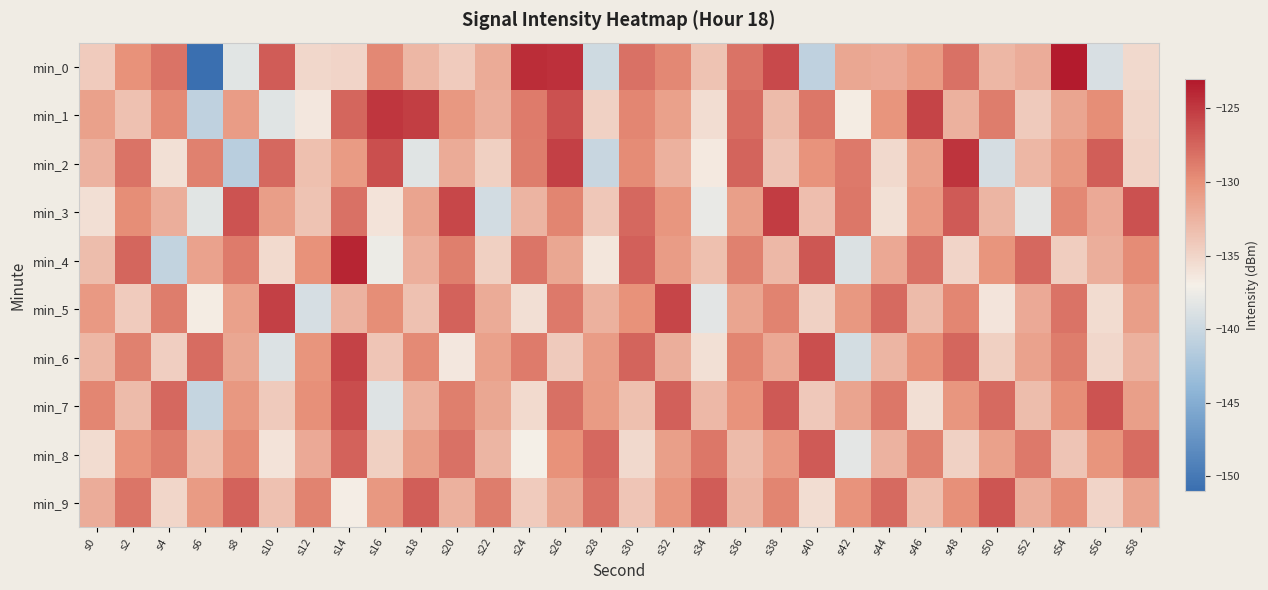

At which category is the sum across all series the highest?

s26